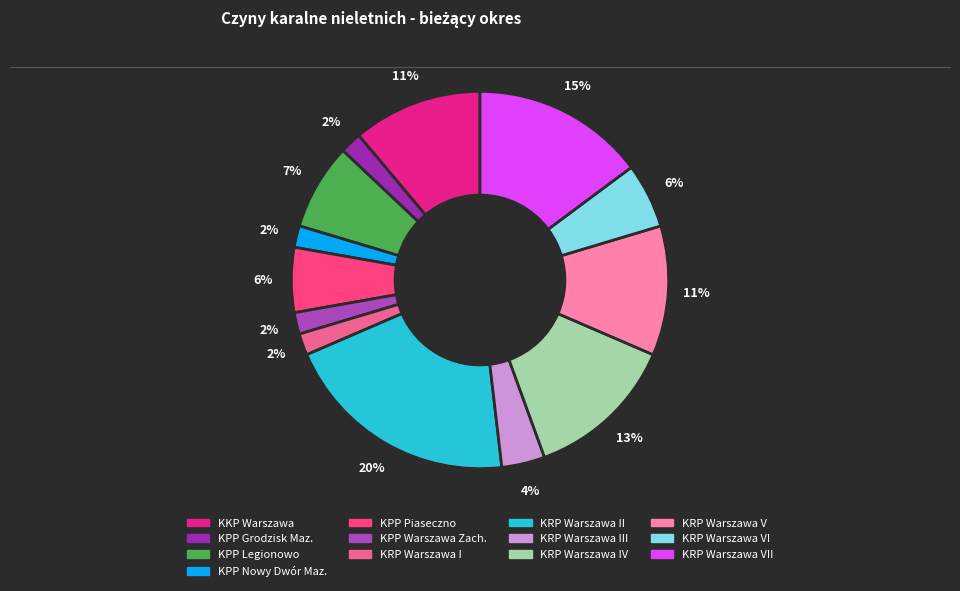

Is there a majority slice in this chart?

No